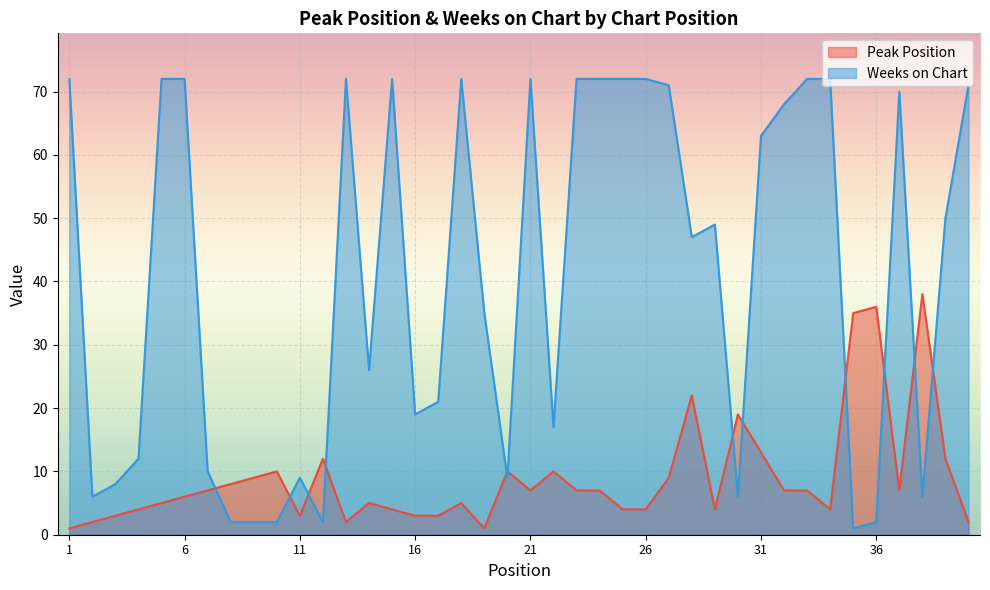

Reading right to left, extract all data points from this chart.

Peak Position: 2	12	38	7	36	35	4	7	7	13	19	4	22	9	4	4	7	7	10	7	10	1	5	3	3	4	5	2	12	3	10	9	8	7	6	5	4	3	2	1
Weeks on Chart: 71	50	6	70	2	1	72	72	68	63	6	49	47	71	72	72	72	72	17	72	9	35	72	21	19	72	26	72	2	9	2	2	2	10	72	72	12	8	6	72